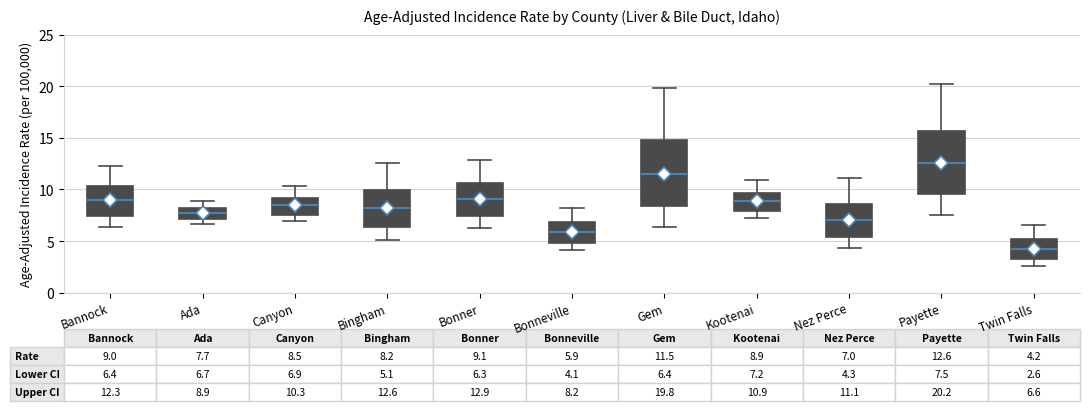

Which box has the lowest median line?

Twin Falls